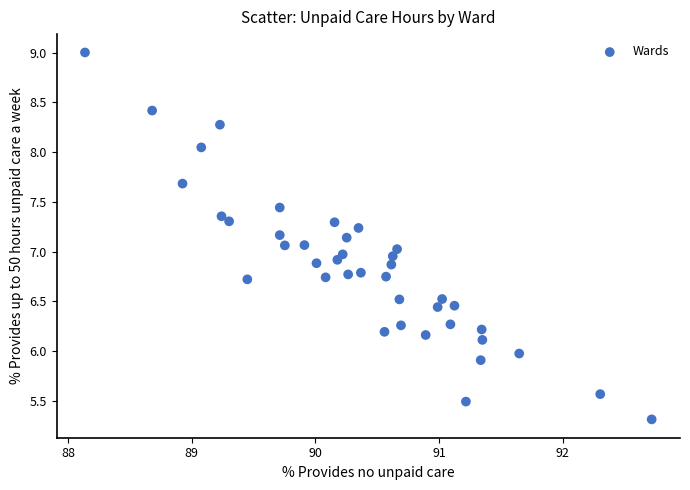

What is the range of Y values (max minus min)?

3.7